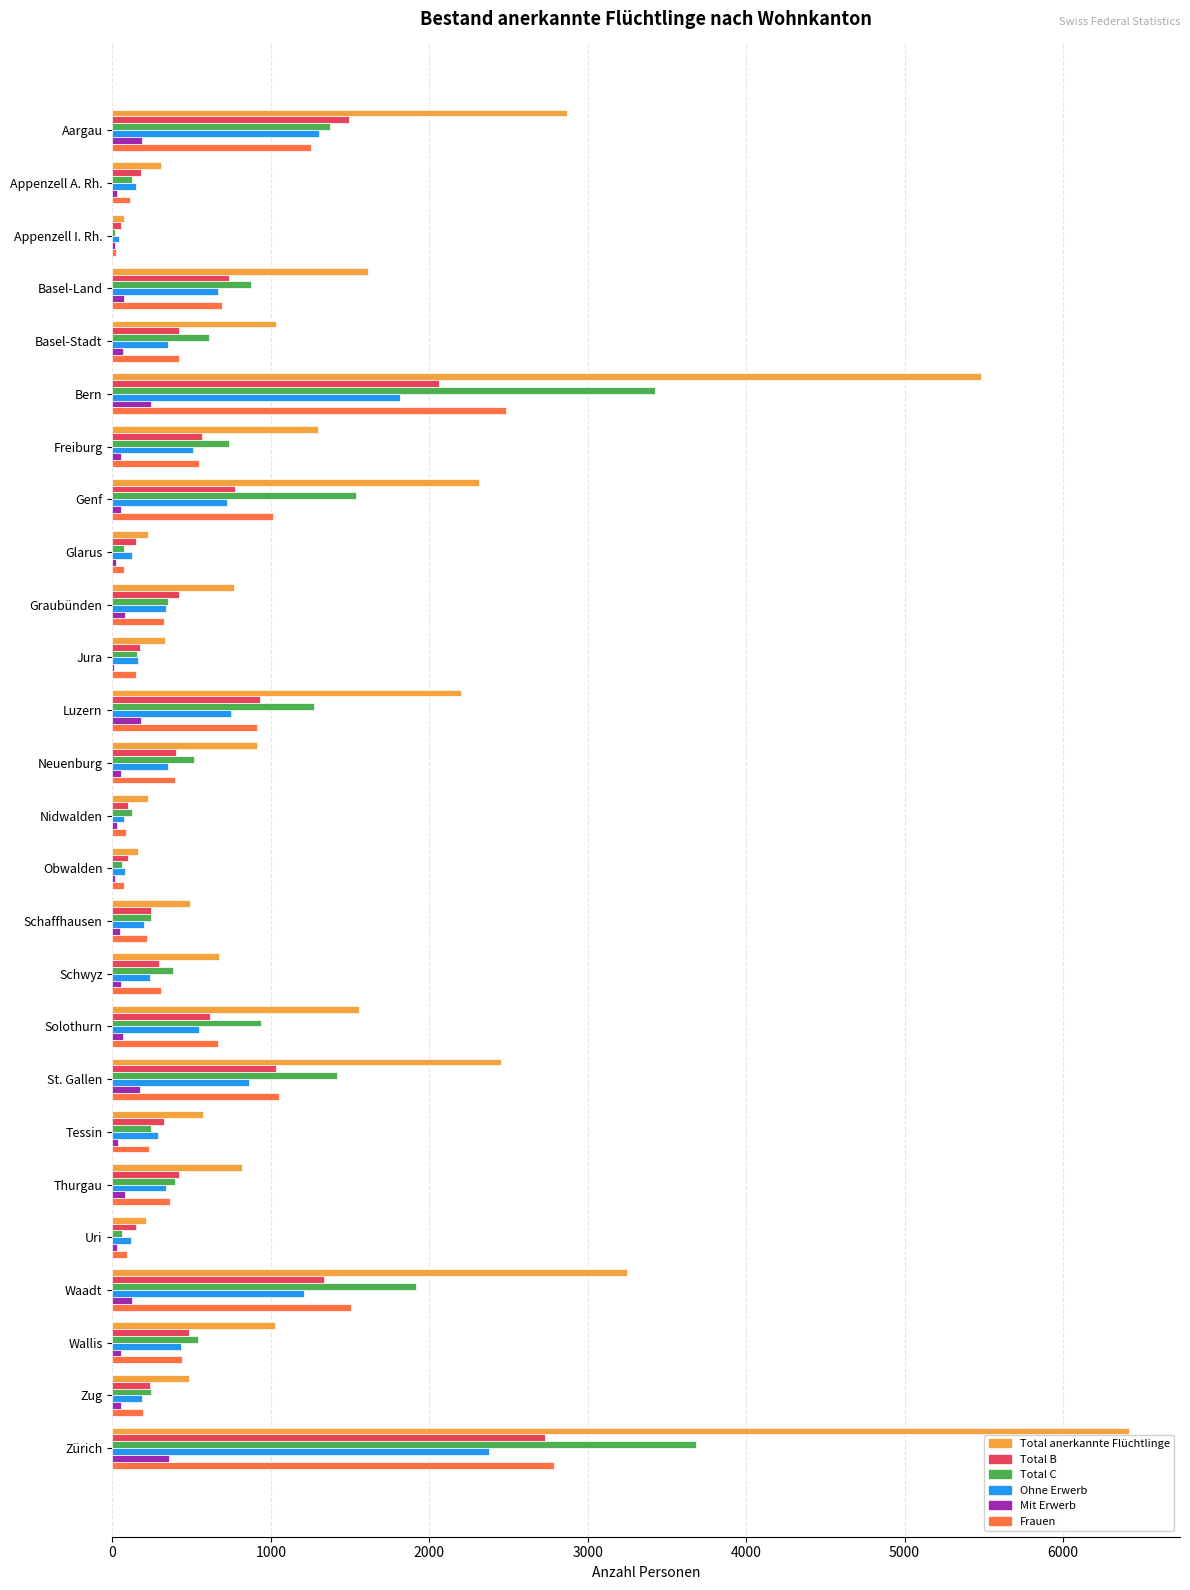

What is the approximate value of Total anerkannte Flüchtlinge at Luzern?

2201